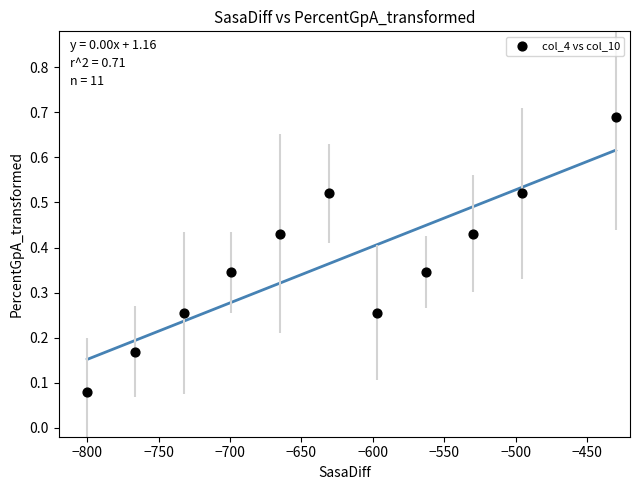

What is the average X value?

-628.1